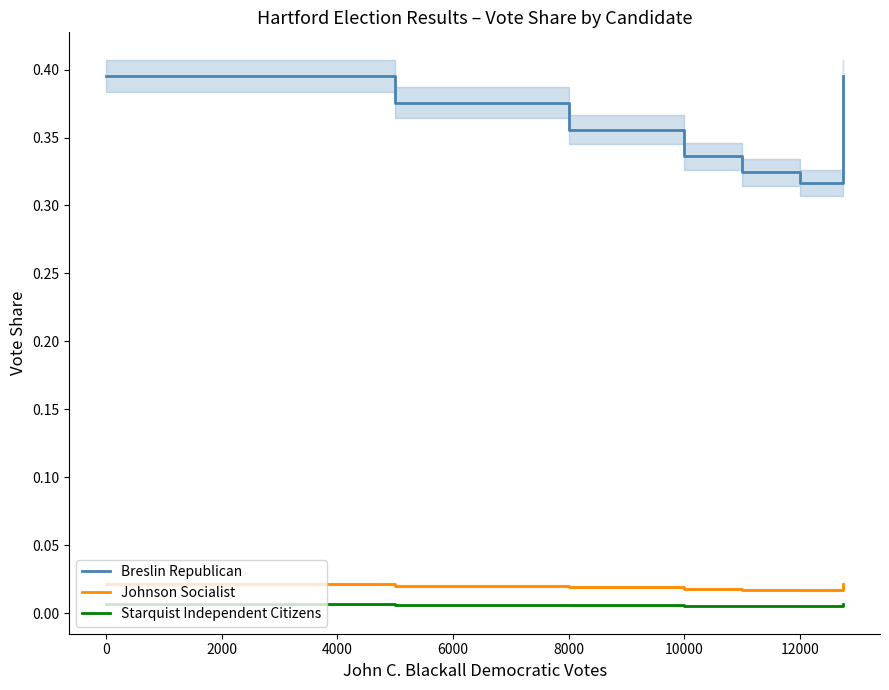

True or false: Breslin Republican has a value of 0.1 at 10000.

False